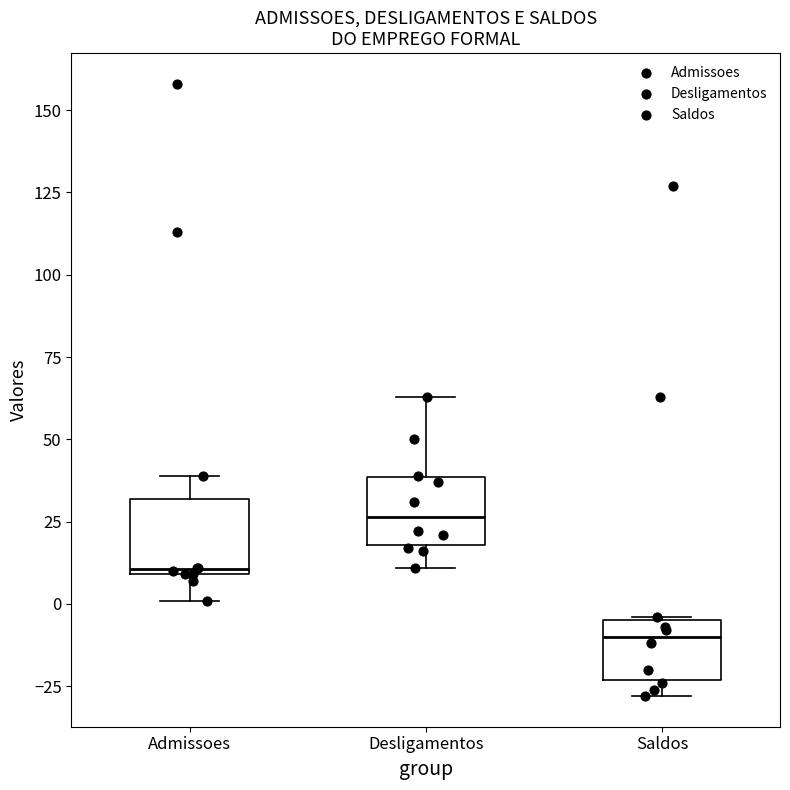

Reading left to right, transcribe this box plot: for each box, give where its median line is, the range the box spans, and where its two whiskers end, as read against the y-axis. The values are not printed on the chart, so give them approximately, as read against the axis.

Admissoes: median 10, box 10 to 30, whiskers 0 to 40
Desligamentos: median 25, box 20 to 40, whiskers 10 to 65
Saldos: median -10, box -25 to -5, whiskers -30 to -5